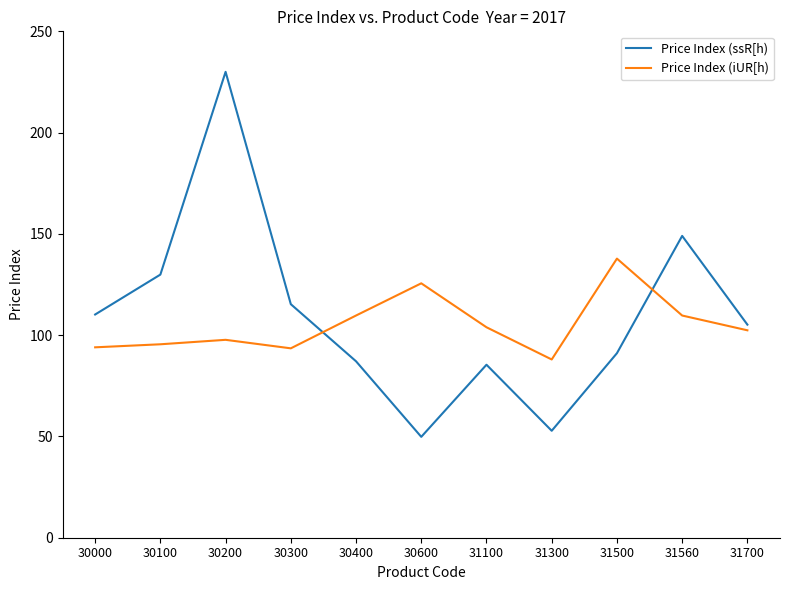

What is the minimum value shown in the chart?

49.8